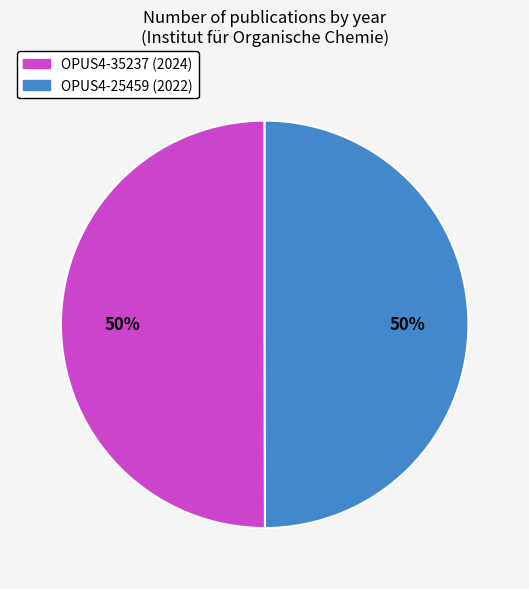

To the nearest percent, what portion does OPUS4-25459 (2022) represent?

50%